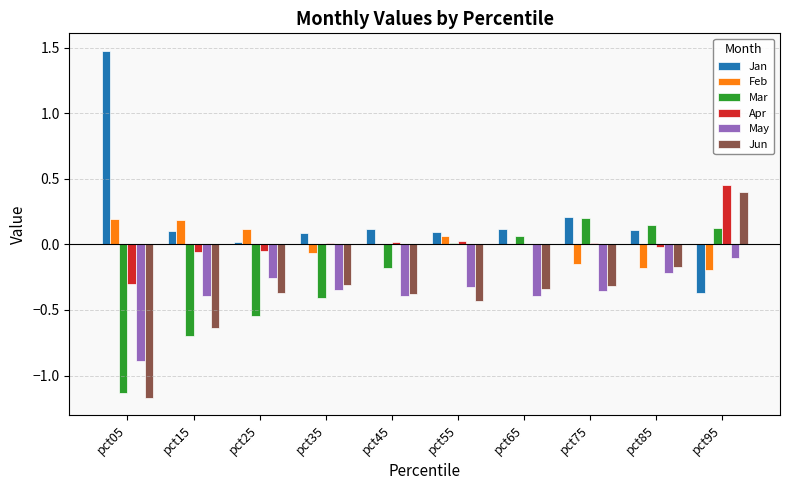

The Jun series shows 0.4 at pct95. True or false?

True